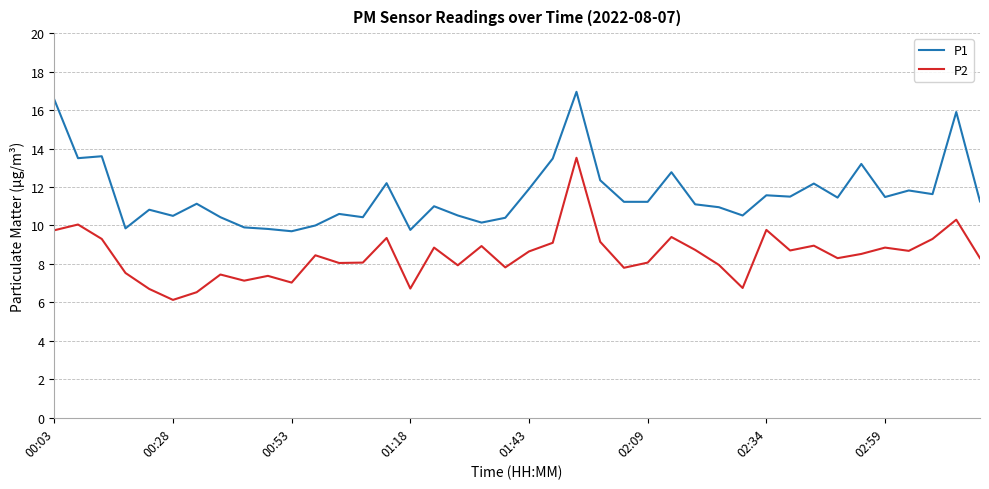

List the series in order of their peak value, highest first.

P1, P2